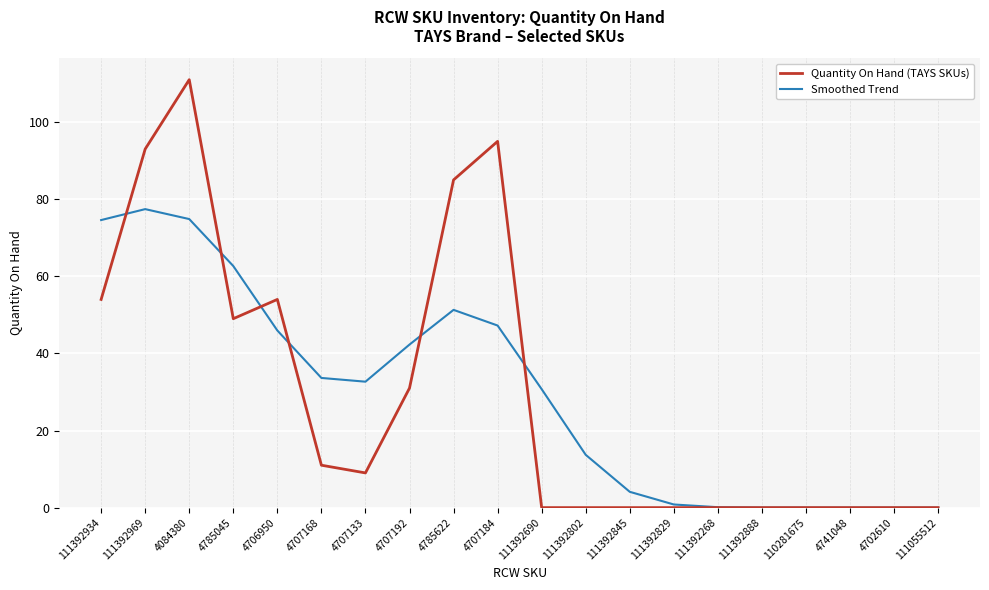

What position from the right is 4706950?

16